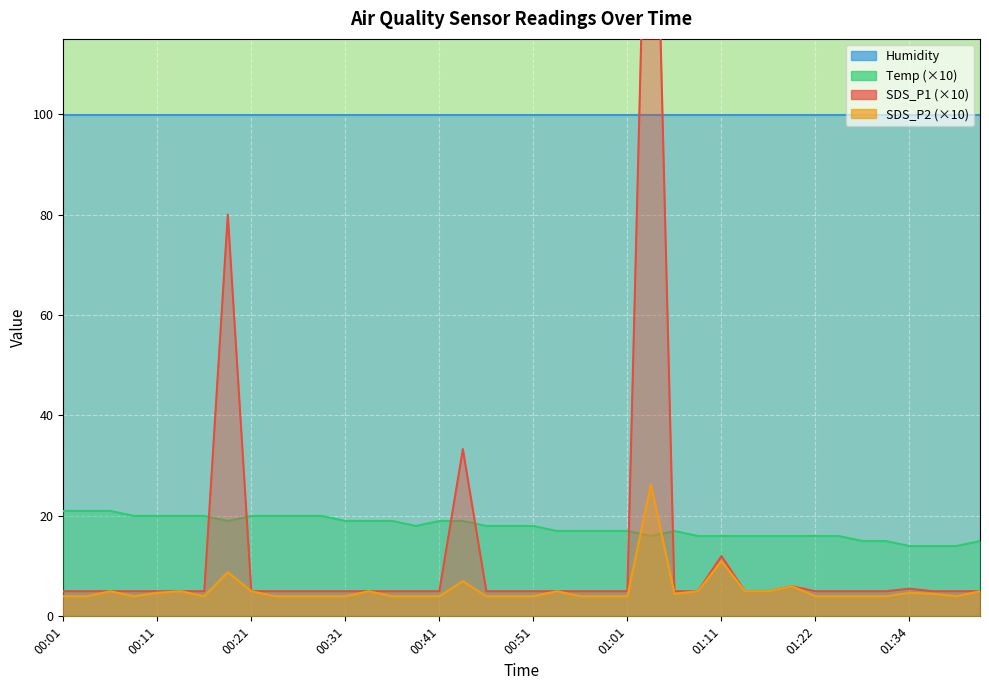

What is the value of the SDS_P2 point at the 13th from the left?

4.0